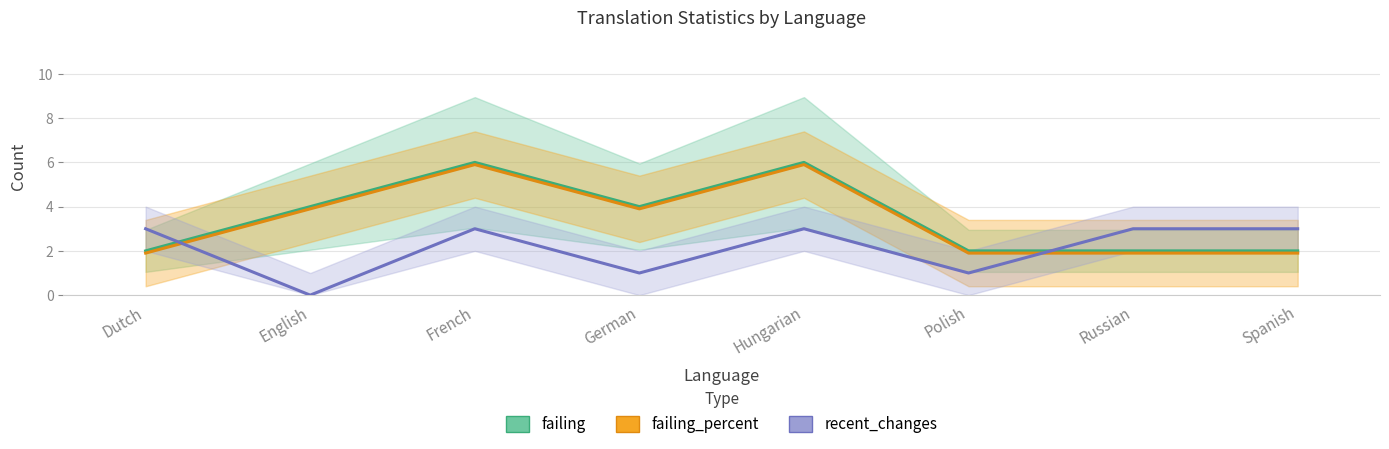

Is it true that failing equals 4.0 at English?

True